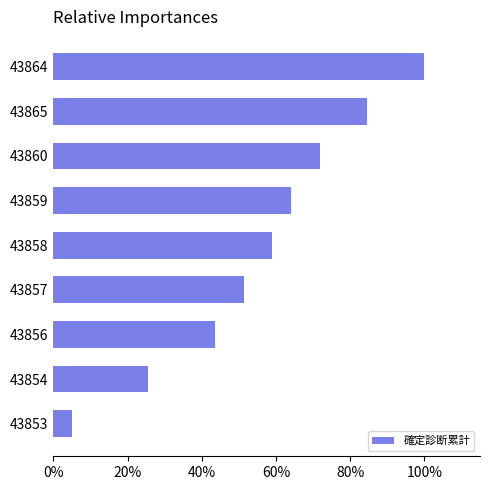

Does the chart contain any negative values?

No